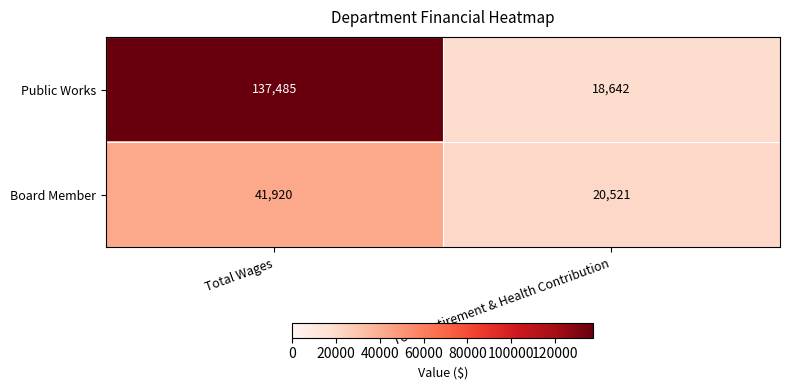

Read the Public Works value at Total Retirement & Health Contribution.

18642